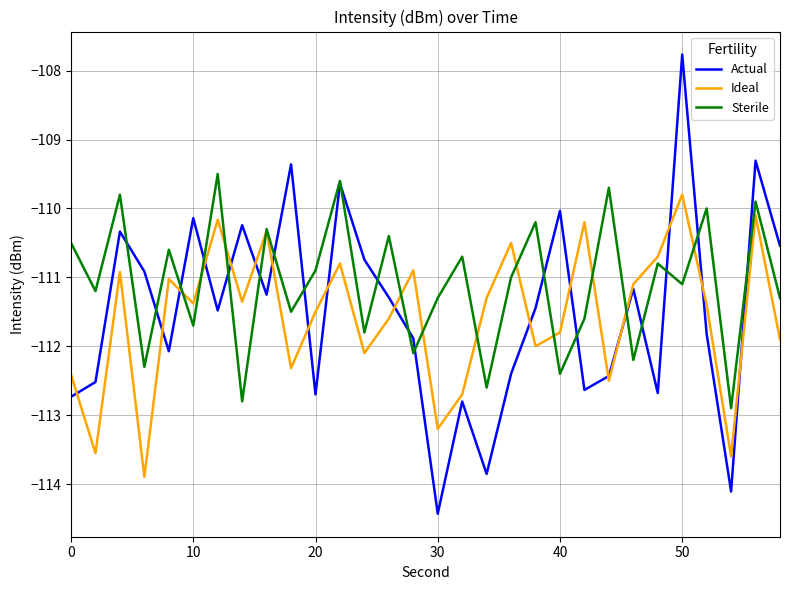

What is the minimum value for Ideal?

-113.9